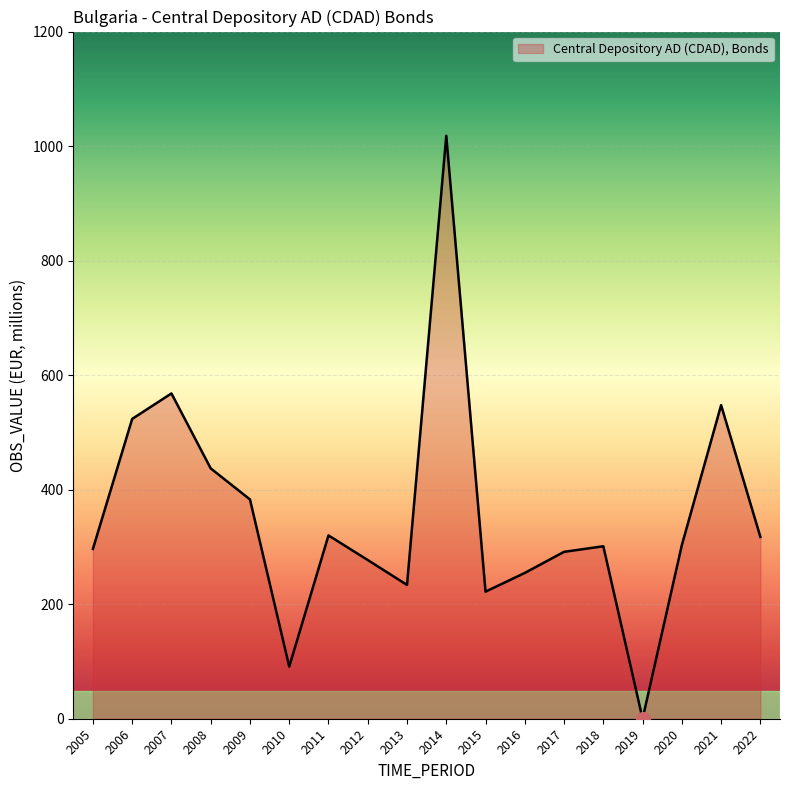

What is the greatest value displayed?

1018.0